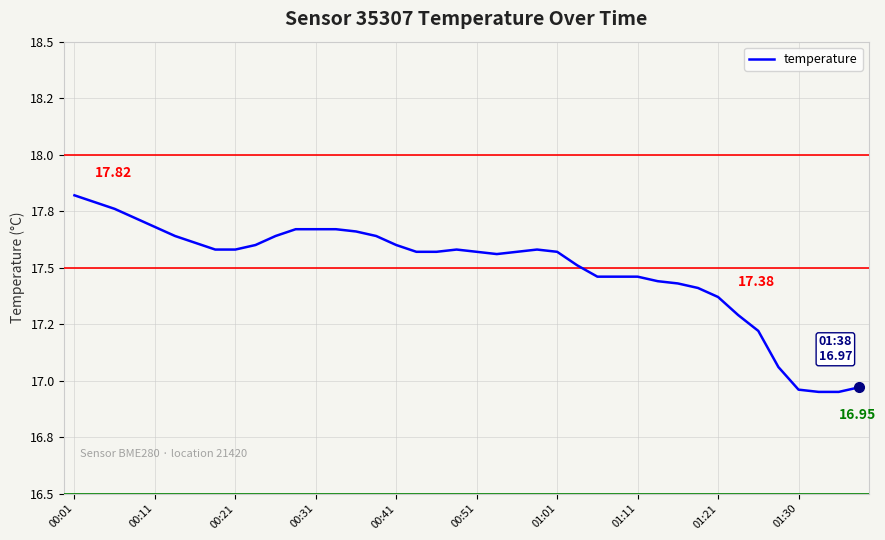

Does the chart display data point markers on the line(s)?

No